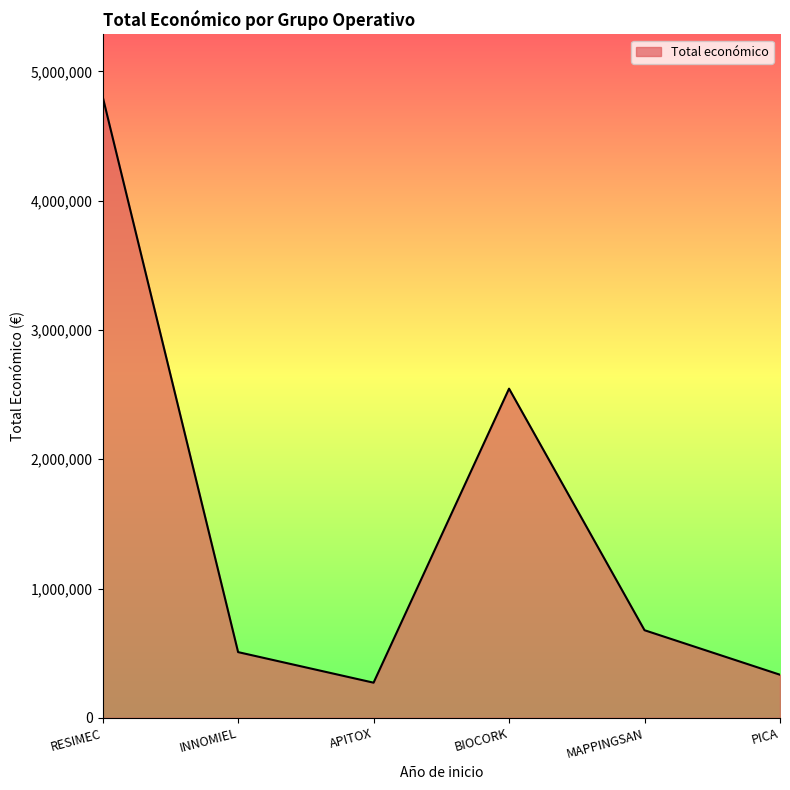

Between MAPPINGSAN and BIOCORK, which is larger?

BIOCORK